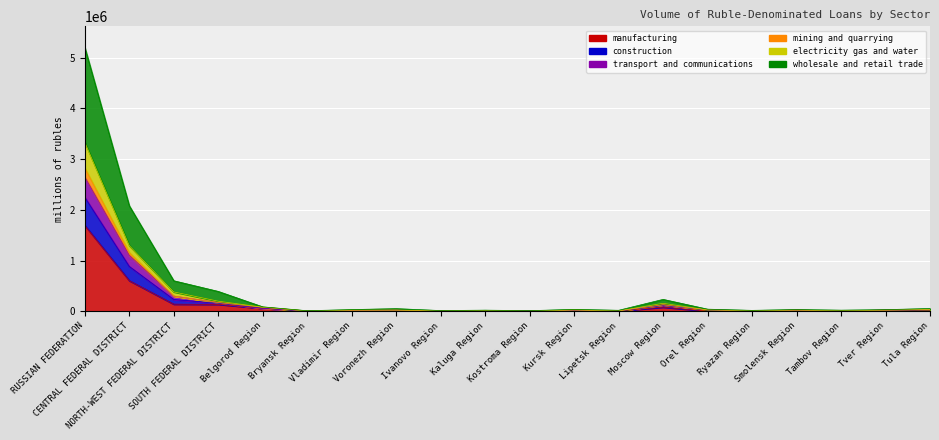

Reading left to right, list all the values displayed in this chart.

manufacturing: RUSSIAN FEDERATION=1691963	CENTRAL FEDERAL DISTRICT=603715	NORTH-WEST FEDERAL DISTRICT=140597	SOUTH FEDERAL DISTRICT=136985	Belgorod Region=57357	Bryansk Region=4331	Vladimir Region=17197	Voronezh Region=18854	Ivanovo Region=6478	Kaluga Region=14162	Kostroma Region=3828	Kursk Region=10916	Lipetsk Region=6371	Moscow Region=81354	Orel Region=3290	Ryazan Region=9751	Smolensk Region=21367	Tambov Region=10215	Tver Region=21812	Tula Region=23904
construction: RUSSIAN FEDERATION=2647758	CENTRAL FEDERAL DISTRICT=1104401	NORTH-WEST FEDERAL DISTRICT=299139	SOUTH FEDERAL DISTRICT=172313	Belgorod Region=60122	Bryansk Region=4614	Vladimir Region=19033	Voronezh Region=22324	Ivanovo Region=7432	Kaluga Region=15358	Kostroma Region=4033	Kursk Region=16795	Lipetsk Region=8009	Moscow Region=127704	Orel Region=27512	Ryazan Region=10628	Smolensk Region=23321	Tambov Region=11016	Tver Region=23280	Tula Region=30680
transport and communications: RUSSIAN FEDERATION=2825053	CENTRAL FEDERAL DISTRICT=1157063	NORTH-WEST FEDERAL DISTRICT=302046	SOUTH FEDERAL DISTRICT=173155	Belgorod Region=80646	Bryansk Region=4622	Vladimir Region=19115	Voronezh Region=22449	Ivanovo Region=7432	Kaluga Region=15475	Kostroma Region=4053	Kursk Region=25428	Lipetsk Region=8011	Moscow Region=128765	Orel Region=27512	Ryazan Region=10650	Smolensk Region=23350	Tambov Region=11016	Tver Region=23286	Tula Region=30740
mining and quarrying: RUSSIAN FEDERATION=2246707	CENTRAL FEDERAL DISTRICT=884141	NORTH-WEST FEDERAL DISTRICT=232315	SOUTH FEDERAL DISTRICT=158640	Belgorod Region=59710	Bryansk Region=4529	Vladimir Region=18648	Voronezh Region=20785	Ivanovo Region=7305	Kaluga Region=15060	Kostroma Region=3915	Kursk Region=11410	Lipetsk Region=7362	Moscow Region=112645	Orel Region=27060	Ryazan Region=10148	Smolensk Region=22754	Tambov Region=10837	Tver Region=23003	Tula Region=30008
electricity gas and water: RUSSIAN FEDERATION=3330329	CENTRAL FEDERAL DISTRICT=1294527	NORTH-WEST FEDERAL DISTRICT=381851	SOUTH FEDERAL DISTRICT=199328	Belgorod Region=81140	Bryansk Region=7911	Vladimir Region=24590	Voronezh Region=23854	Ivanovo Region=8349	Kaluga Region=18840	Kostroma Region=4604	Kursk Region=26868	Lipetsk Region=8264	Moscow Region=157479	Orel Region=28129	Ryazan Region=11496	Smolensk Region=23876	Tambov Region=11753	Tver Region=23428	Tula Region=37445
wholesale and retail trade: RUSSIAN FEDERATION=5199166	CENTRAL FEDERAL DISTRICT=2079581	NORTH-WEST FEDERAL DISTRICT=602229	SOUTH FEDERAL DISTRICT=392012	Belgorod Region=87646	Bryansk Region=11173	Vladimir Region=33845	Voronezh Region=52570	Ivanovo Region=14426	Kaluga Region=22607	Kostroma Region=12397	Kursk Region=38410	Lipetsk Region=19787	Moscow Region=234794	Orel Region=42011	Ryazan Region=18340	Smolensk Region=34953	Tambov Region=22165	Tver Region=32458	Tula Region=55108